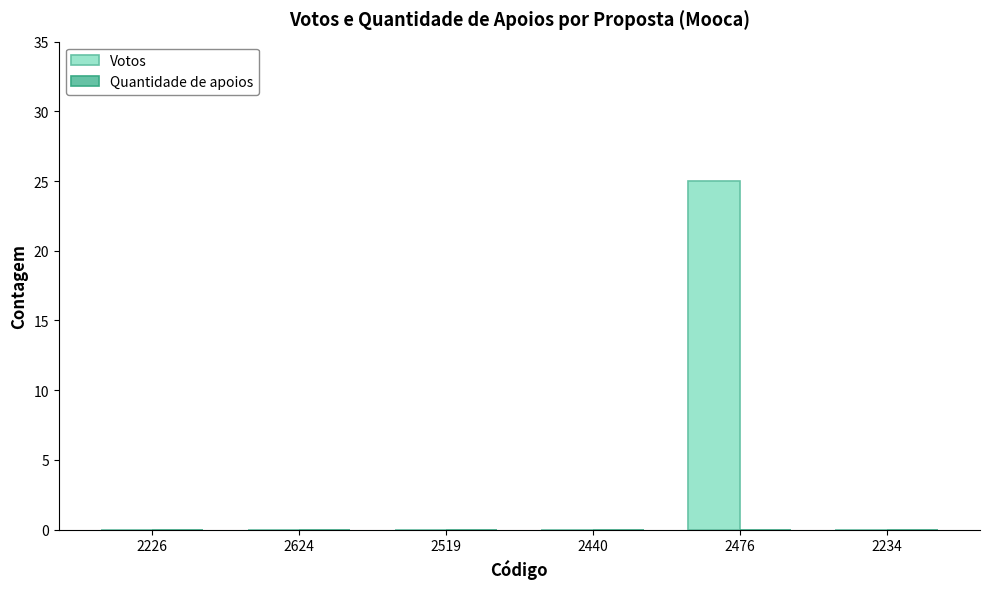

Between 2476 and 2234, which is larger?

2476